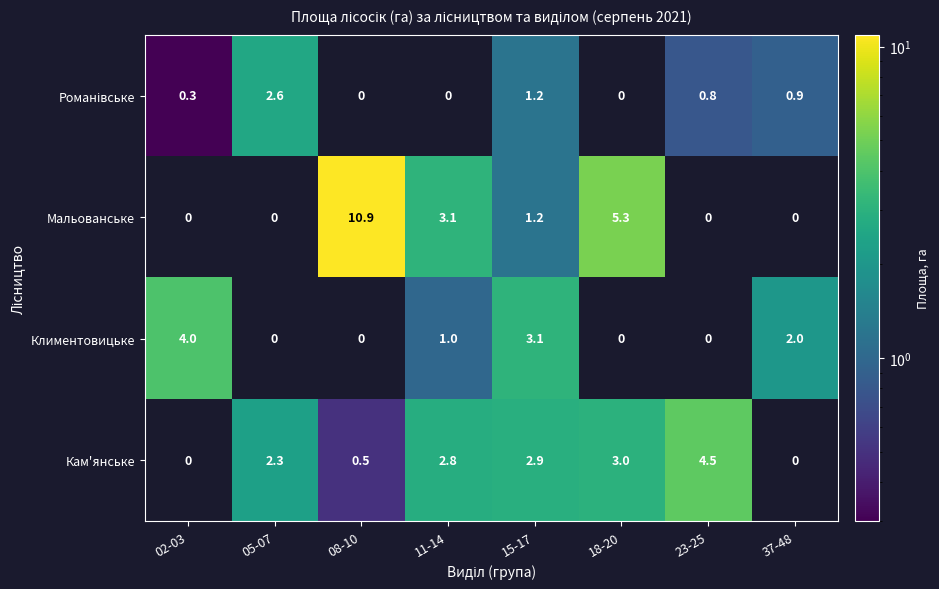

What is the difference between the maximum and second lowest values in the Кам'янське series?

4.5